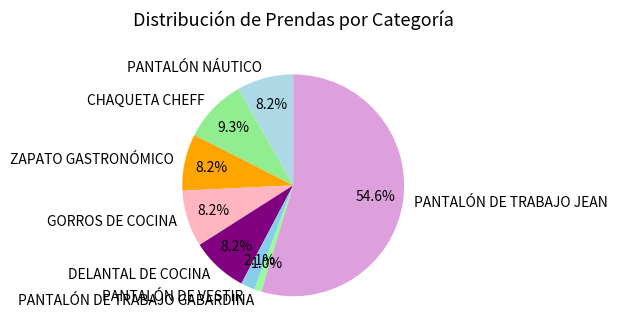

What is the smallest slice in the pie chart?

PANTALÓN DE TRABAJO GABARDINA